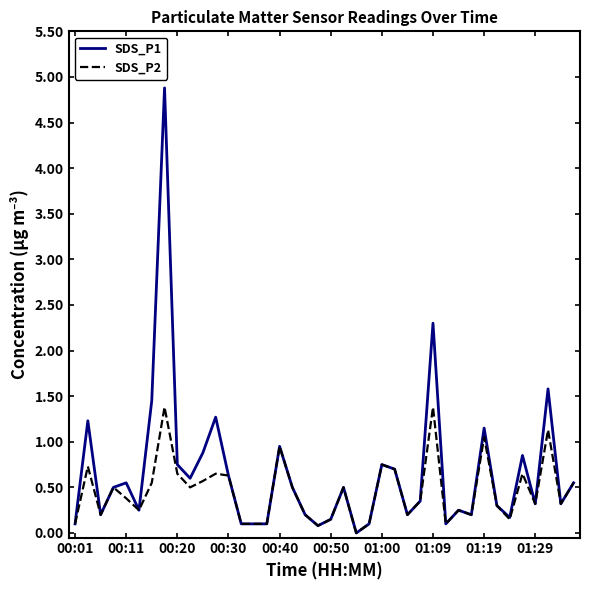

Which series has the widest spread of values?

SDS_P1